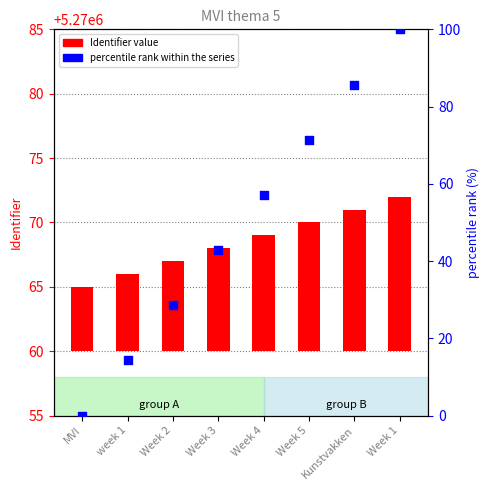

Is the value of Identifier value at Week 4 greater than the value of percentile rank within the series at Week 5?

No